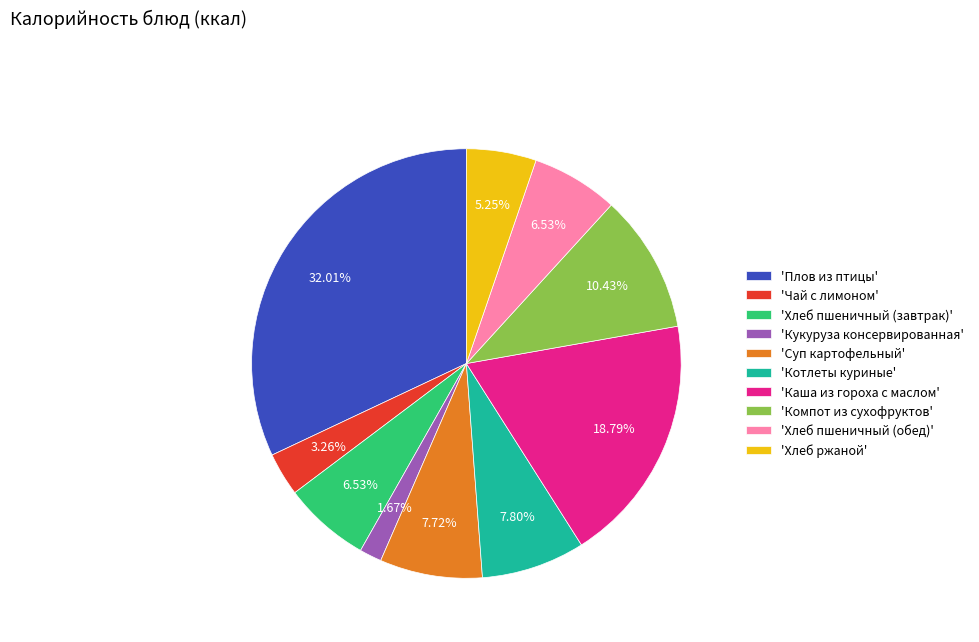

Count the number of slices in the pie.

10